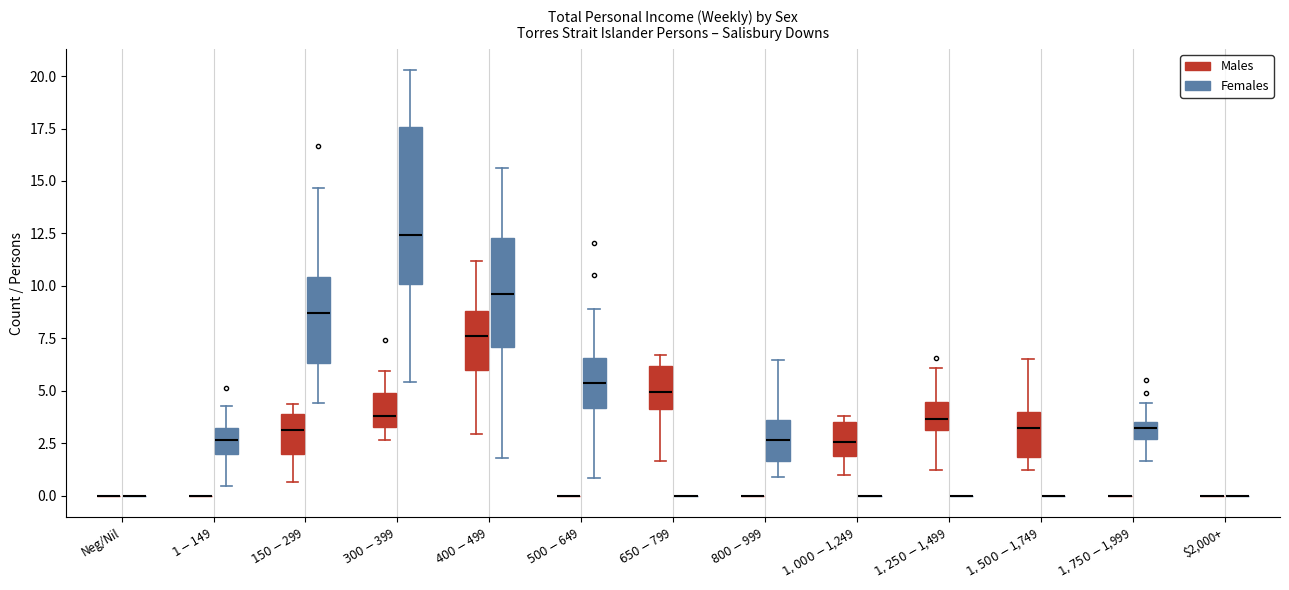

Reading left to right, transcribe this box plot: for each box, give where its median line is, the range the box spans, and where its two whiskers end, as read against the y-axis. The values are not printed on the chart, so give them approximately, as read against the axis.

Neg/Nil (Males): box collapsed to a line at 0.0, whiskers 0.0 to 0.0
Neg/Nil (Females): box collapsed to a line at 0.0, whiskers 0.0 to 0.0
$1-$149 (Males): box collapsed to a line at 0.0, whiskers 0.0 to 0.0
$1-$149 (Females): median 2.5, box 2.0 to 3.0, whiskers 0.5 to 4.5
$150-$299 (Males): median 3.0, box 2.0 to 4.0, whiskers 0.5 to 4.5
$150-$299 (Females): median 8.5, box 6.5 to 10.5, whiskers 4.5 to 14.5
$300-$399 (Males): median 4.0, box 3.5 to 5.0, whiskers 2.5 to 6.0
$300-$399 (Females): median 12.5, box 10.0 to 17.5, whiskers 5.5 to 20.5
$400-$499 (Males): median 7.5, box 6.0 to 9.0, whiskers 3.0 to 11.0
$400-$499 (Females): median 9.5, box 7.0 to 12.5, whiskers 2.0 to 15.5
$500-$649 (Males): box collapsed to a line at 0.0, whiskers 0.0 to 0.0
$500-$649 (Females): median 5.5, box 4.0 to 6.5, whiskers 1.0 to 9.0
$650-$799 (Males): median 5.0, box 4.0 to 6.0, whiskers 1.5 to 6.5
$650-$799 (Females): box collapsed to a line at 0.0, whiskers 0.0 to 0.0
$800-$999 (Males): box collapsed to a line at 0.0, whiskers 0.0 to 0.0
$800-$999 (Females): median 2.5, box 1.5 to 3.5, whiskers 1.0 to 6.5
$1,000-$1,249 (Males): median 2.5, box 2.0 to 3.5, whiskers 1.0 to 4.0
$1,000-$1,249 (Females): box collapsed to a line at 0.0, whiskers 0.0 to 0.0
$1,250-$1,499 (Males): median 3.5, box 3.0 to 4.5, whiskers 1.0 to 6.0
$1,250-$1,499 (Females): box collapsed to a line at 0.0, whiskers 0.0 to 0.0
$1,500-$1,749 (Males): median 3.0, box 2.0 to 4.0, whiskers 1.0 to 6.5
$1,500-$1,749 (Females): box collapsed to a line at 0.0, whiskers 0.0 to 0.0
$1,750-$1,999 (Males): box collapsed to a line at 0.0, whiskers 0.0 to 0.0
$1,750-$1,999 (Females): median 3.0, box 2.5 to 3.5, whiskers 1.5 to 4.5
$2,000+ (Males): box collapsed to a line at 0.0, whiskers 0.0 to 0.0
$2,000+ (Females): box collapsed to a line at 0.0, whiskers 0.0 to 0.0